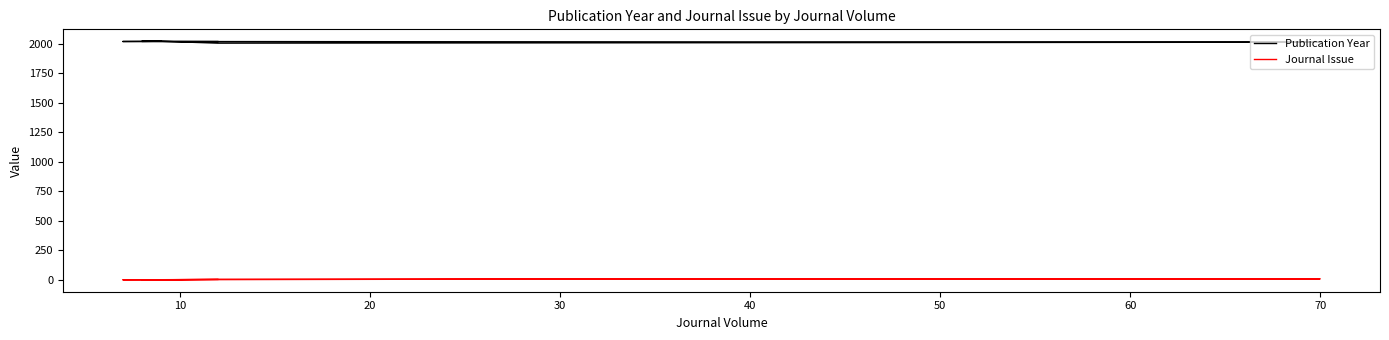

How many data points in Publication Year are above 2021?

3